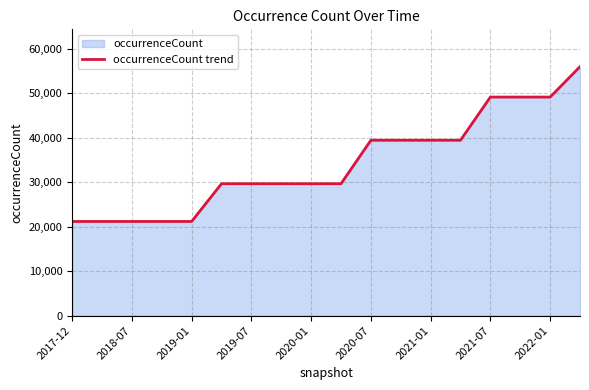

What is the greatest value displayed?

55927